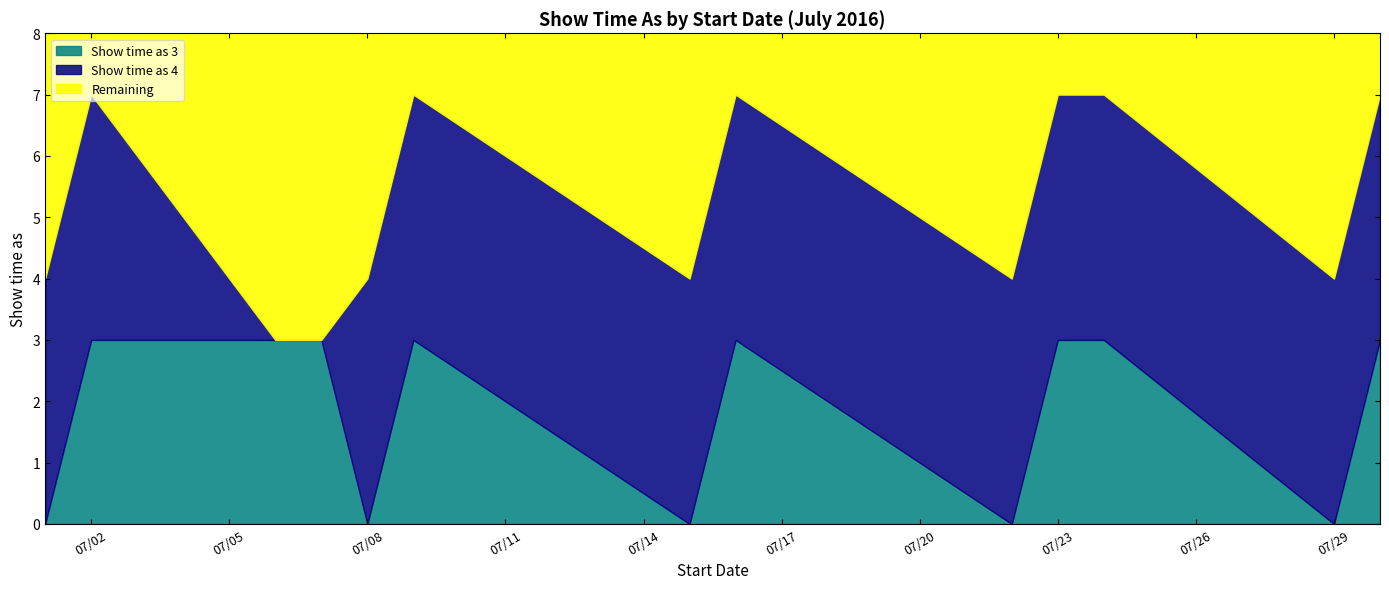

Reading left to right, extract all data points from this chart.

Show time as 3: 0	3	3	3	0	3	0	3	0	3	3	0	3
Show time as 4: 4	4	0	0	4	4	4	4	4	4	4	4	4